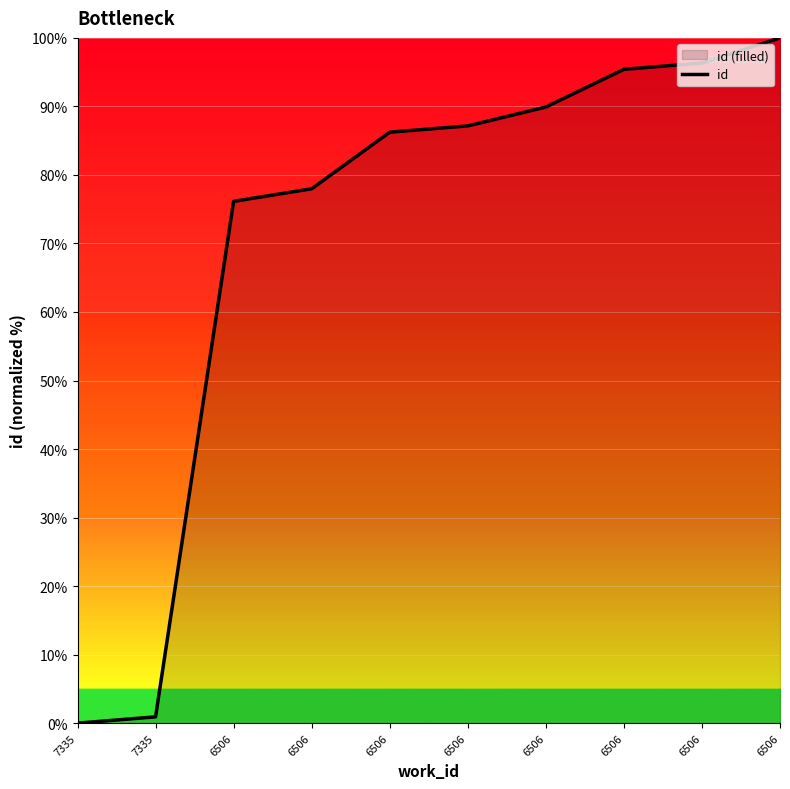

What is the average value?

71.0